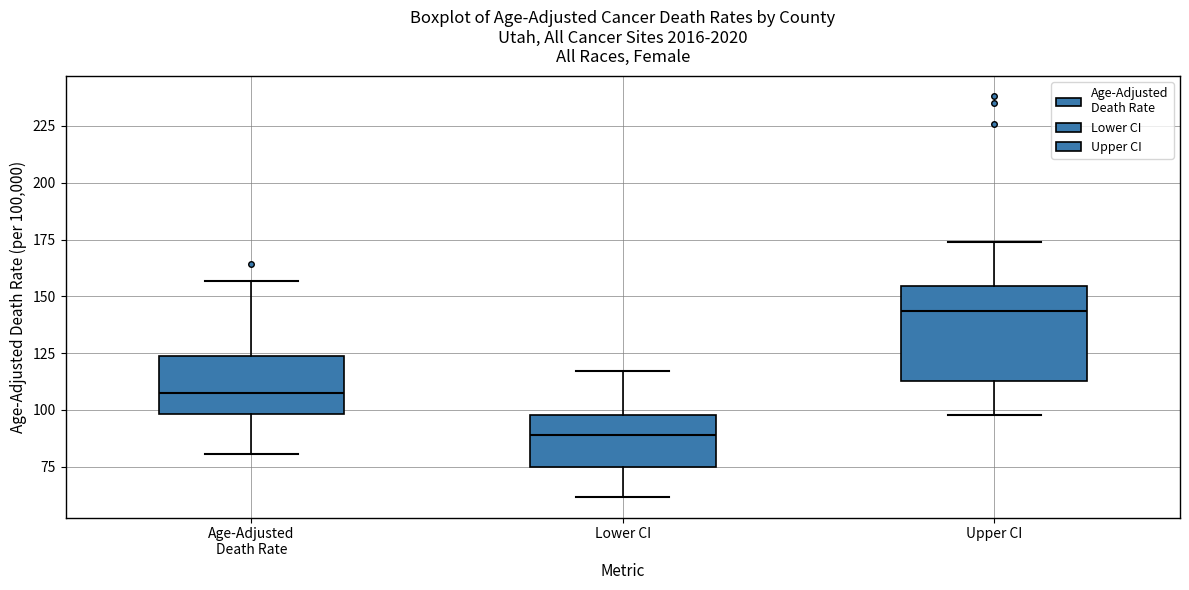

Which box is the tallest, from its lower edge to its upper edge?

Upper CI